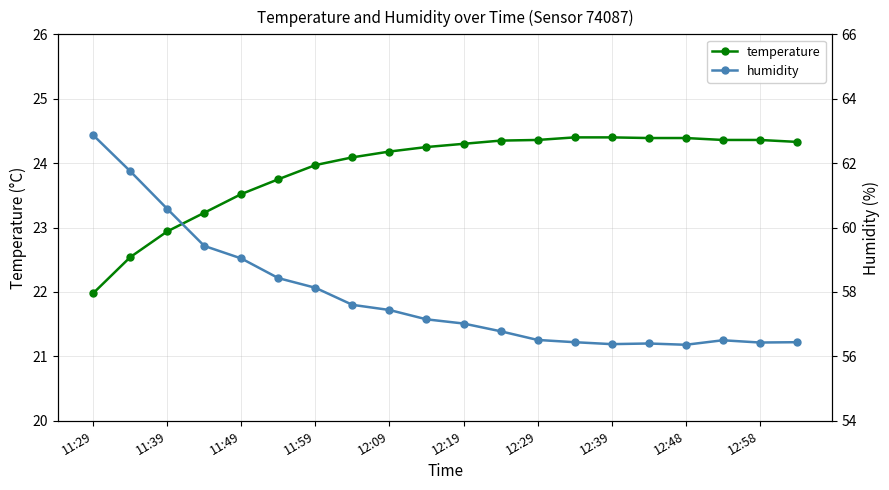

At which label does temperature reach its minimum?

11:29